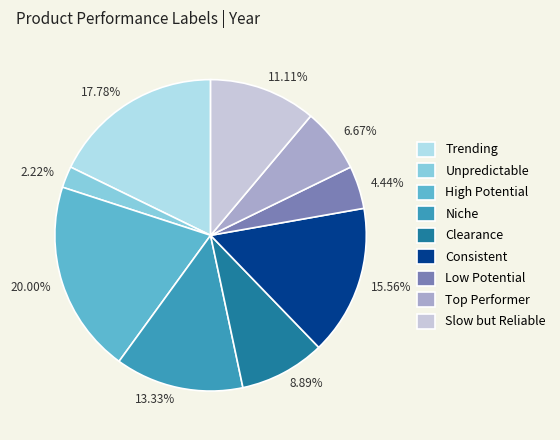

Count the number of slices in the pie.

9